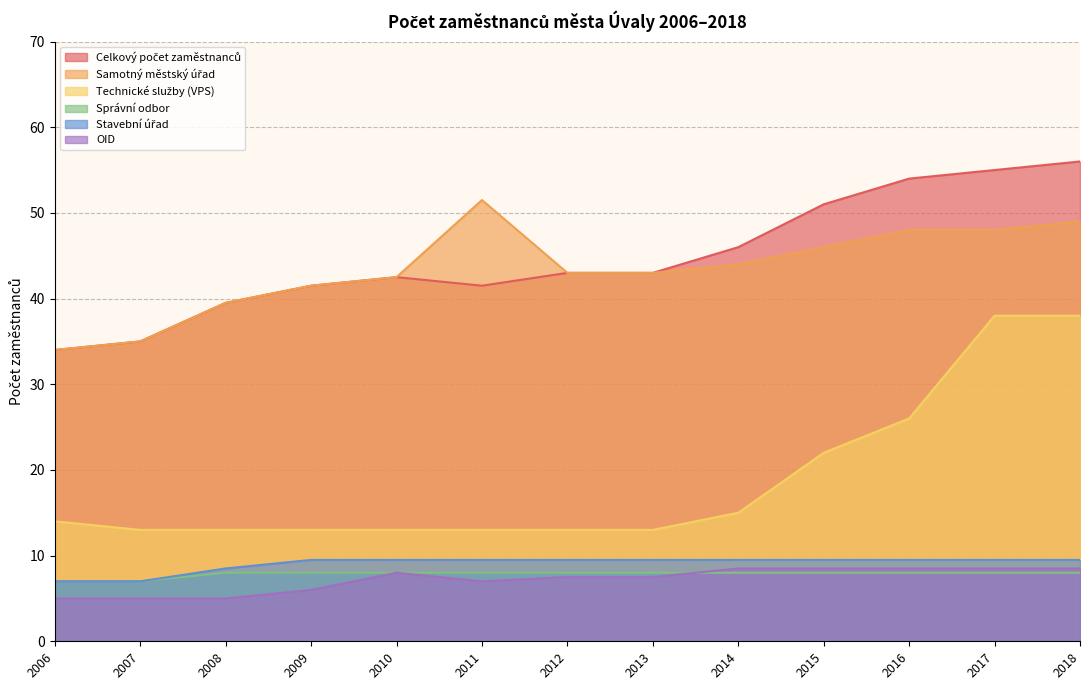

True or false: Samotný městský úřad and Celkový počet zaměstnanců cross at least once.

False